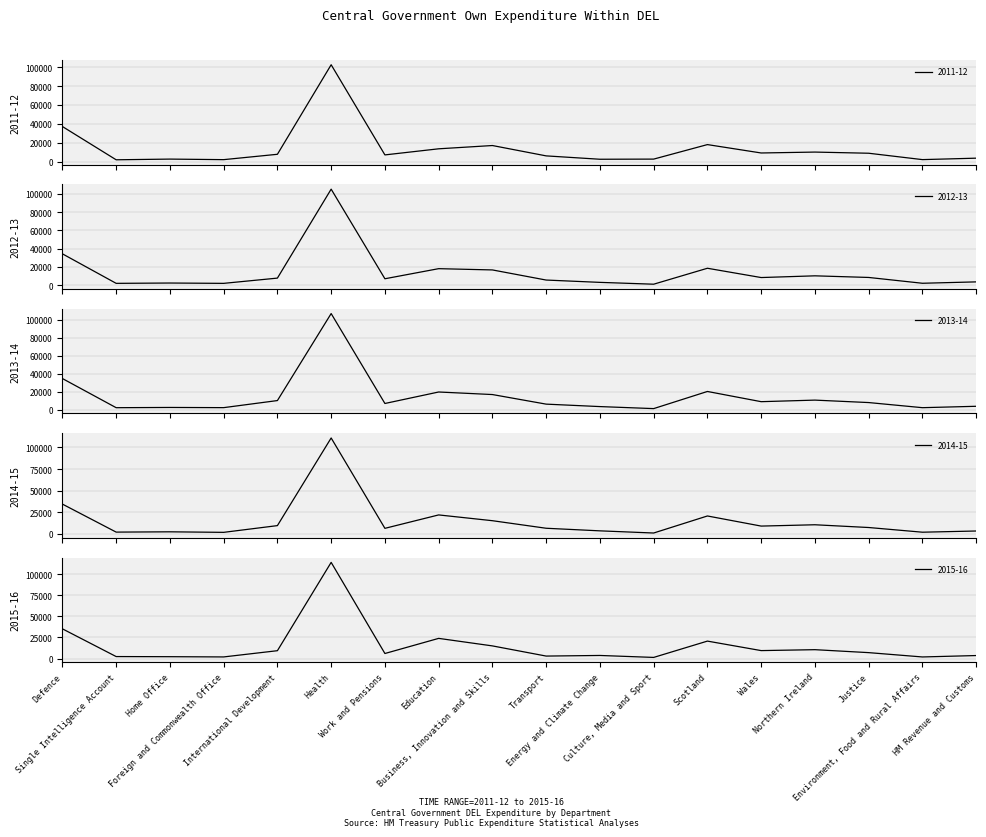

Between which two adjacent categories do 2015-16 and 2013-14 first intersect?

Single Intelligence Account and Home Office